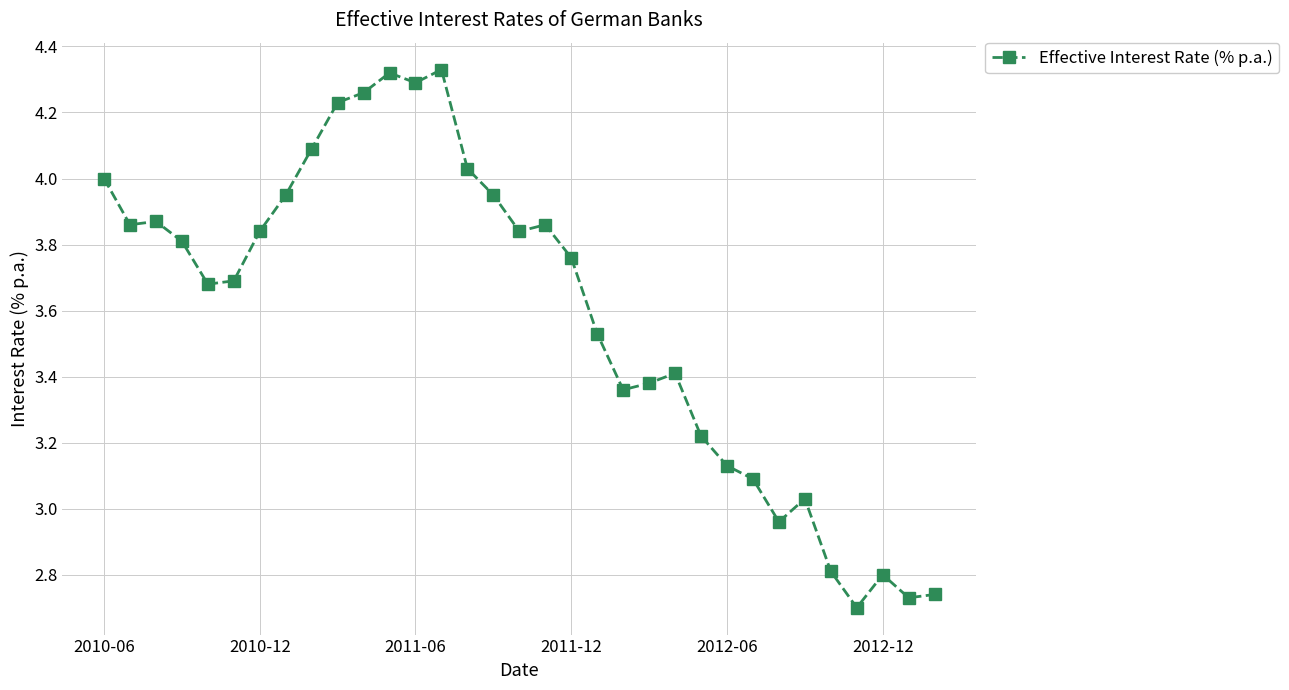

What is the difference between the second highest and minimum values?

1.6